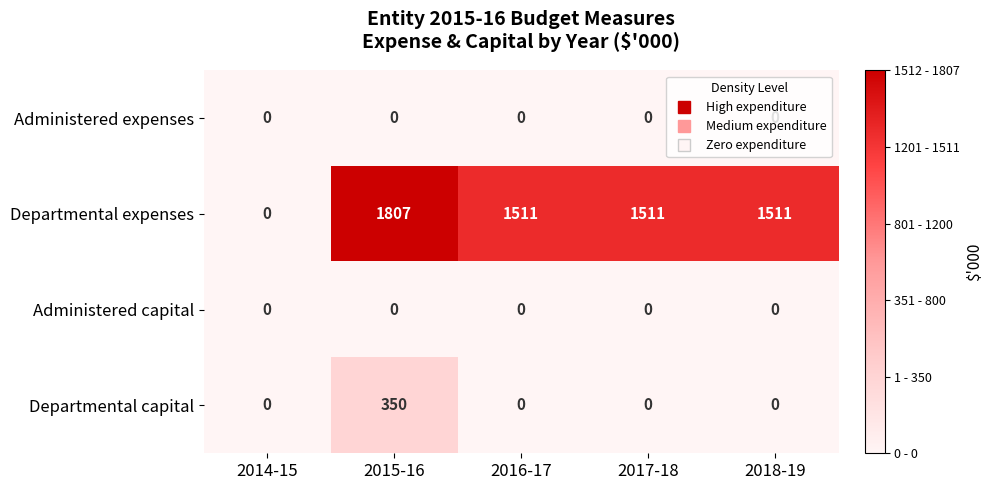

Which series has the largest range (max minus min)?

Departmental expenses